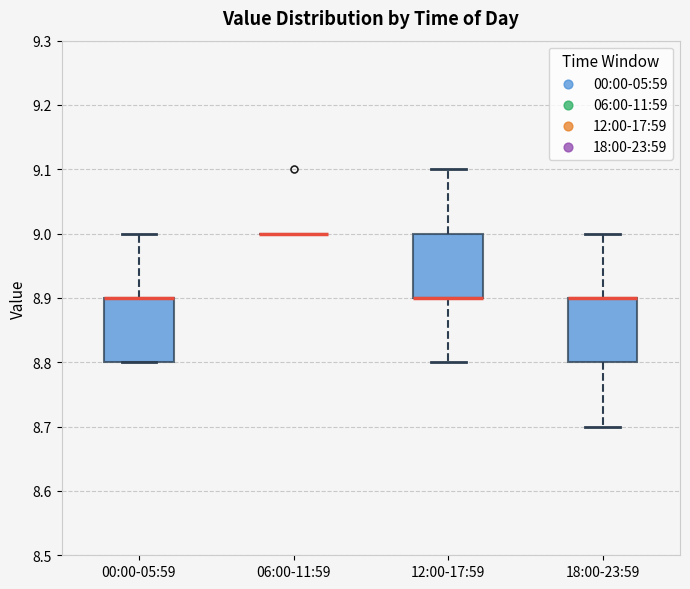

Reading left to right, read every box against the y-axis: the position of its median line, the range the box covers, and the ends of its whiskers. The values are not printed on the chart, so give them approximately, as read against the axis.

00:00-05:59: median 8.9 (drawn on the box's upper edge), box 8.8 to 8.9, whiskers 8.8 to 9.0
06:00-11:59: box collapsed to a line at 9.0, whiskers 9.0 to 9.0
12:00-17:59: median 8.9 (drawn on the box's lower edge), box 8.9 to 9.0, whiskers 8.8 to 9.1
18:00-23:59: median 8.9 (drawn on the box's upper edge), box 8.8 to 8.9, whiskers 8.7 to 9.0